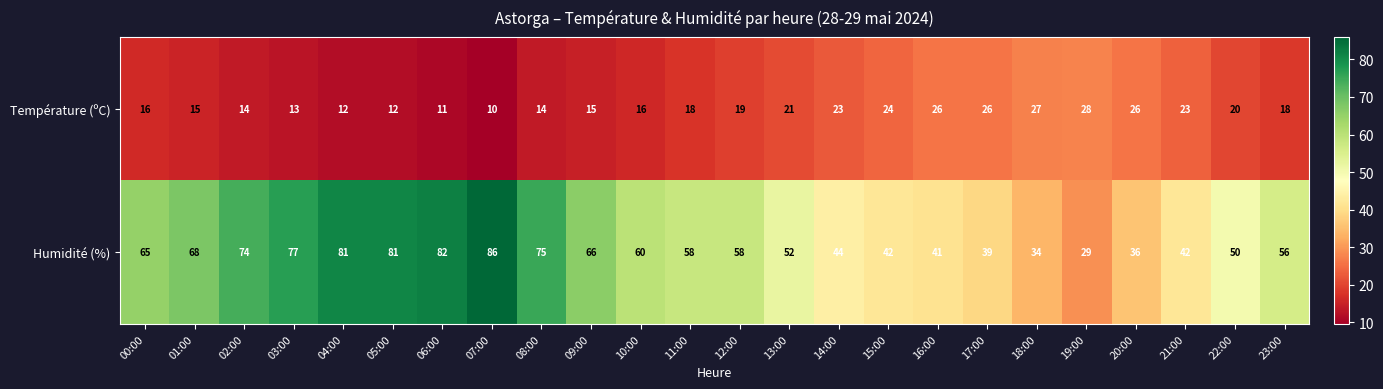

True or false: Température (ºC) has a value of 24 at 15:00.

True